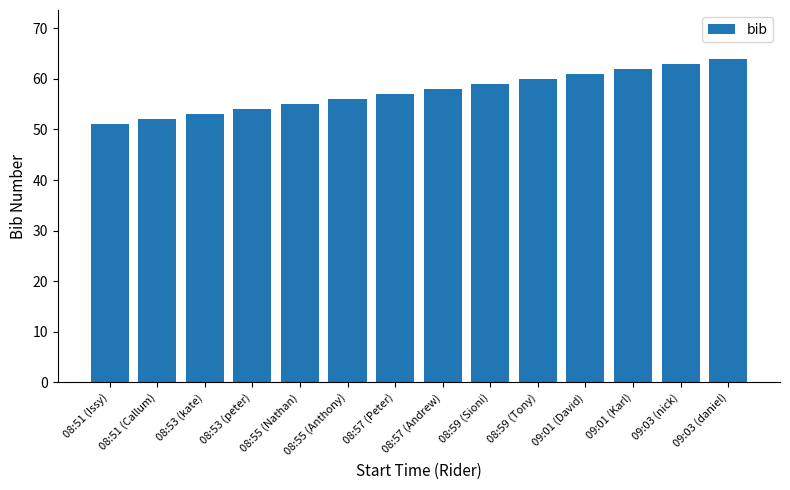

Which has a higher value, 08:51 (Issy) or 09:01 (Karl)?

09:01 (Karl)